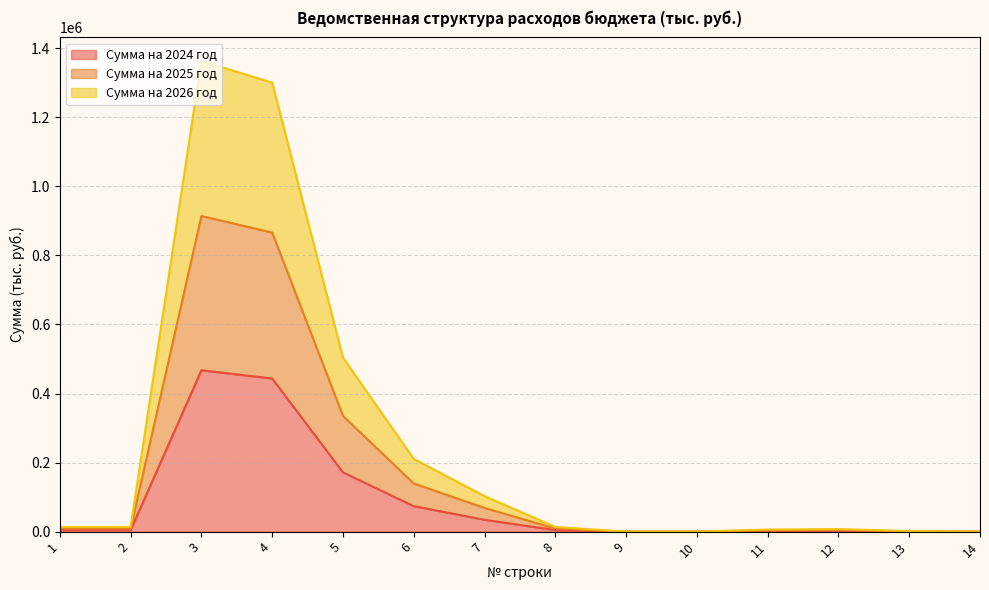

At which label does Сумма на 2024 год reach its peak?

3